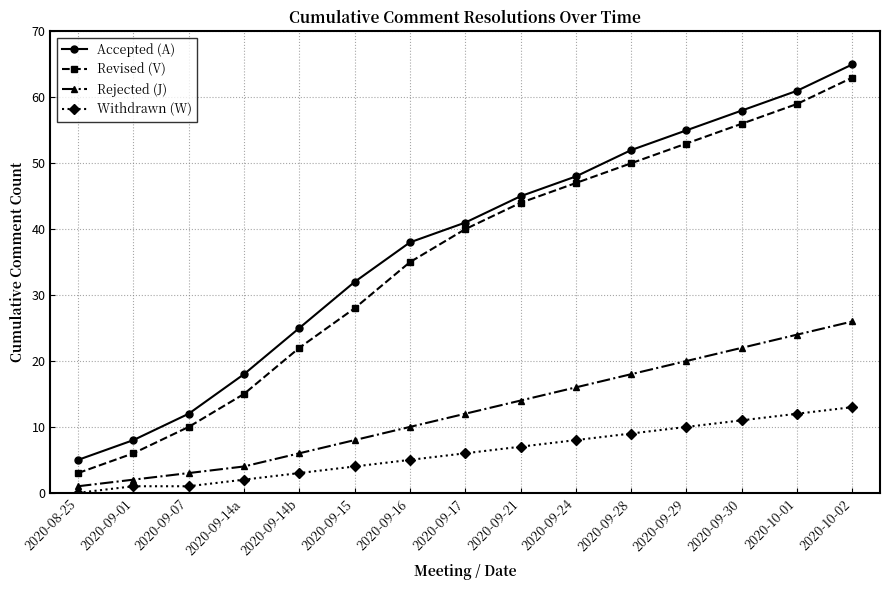

The value of Withdrawn (W) at 2020-08-25 is 0. True or false?

True